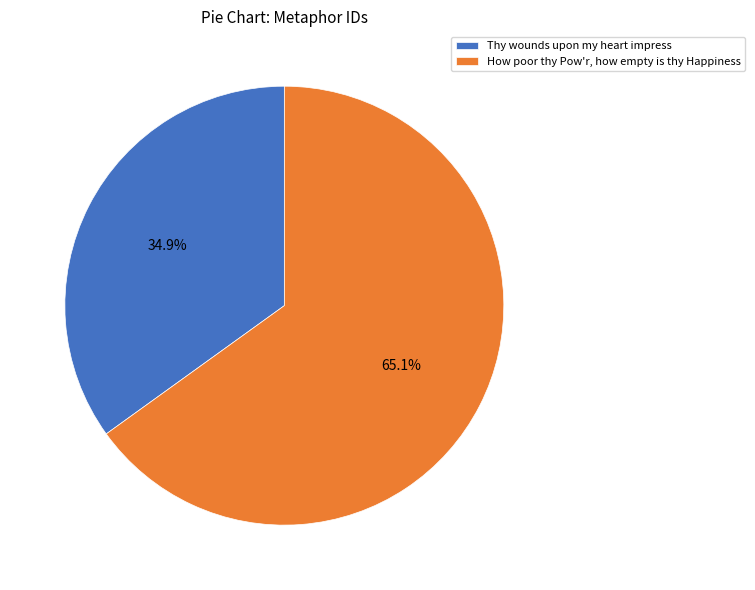

What portion of the pie excludes Thy wounds upon my heart impress?

65.1%